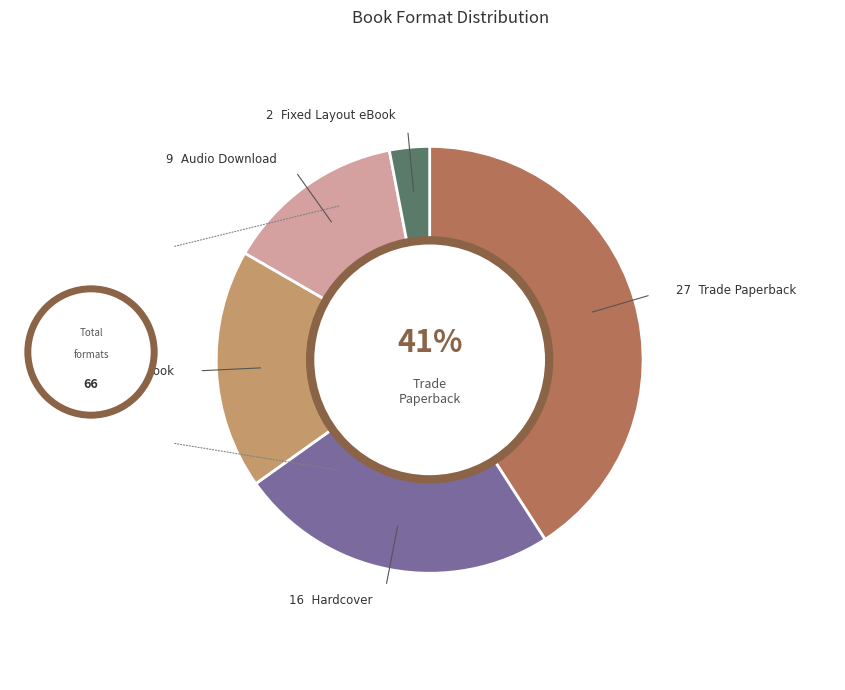

Is there a majority slice in this chart?

No